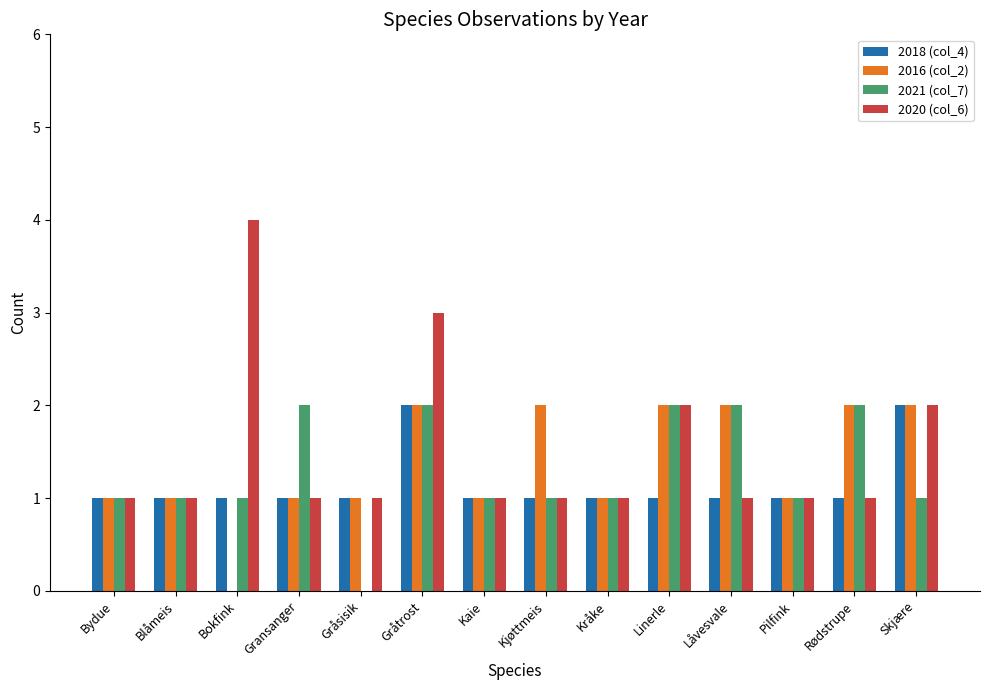

At which label does 2020 (col_6) reach its peak?

Bokfink